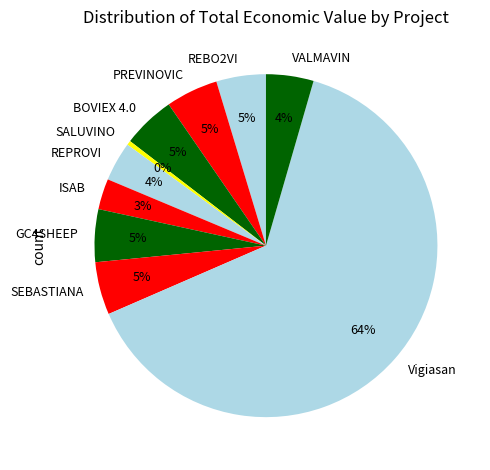

How many slices are in this pie chart?

10